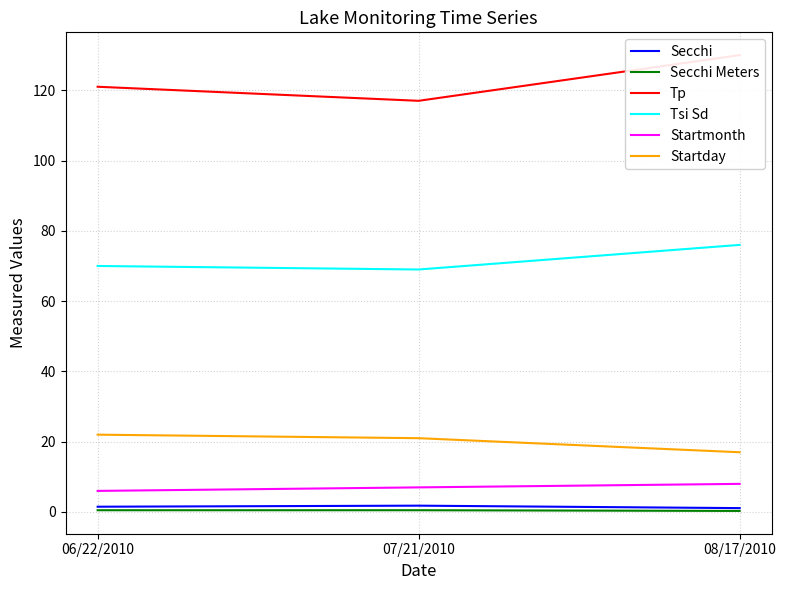

List the labels in order of Tp value, largest first.

08/17/2010, 06/22/2010, 07/21/2010